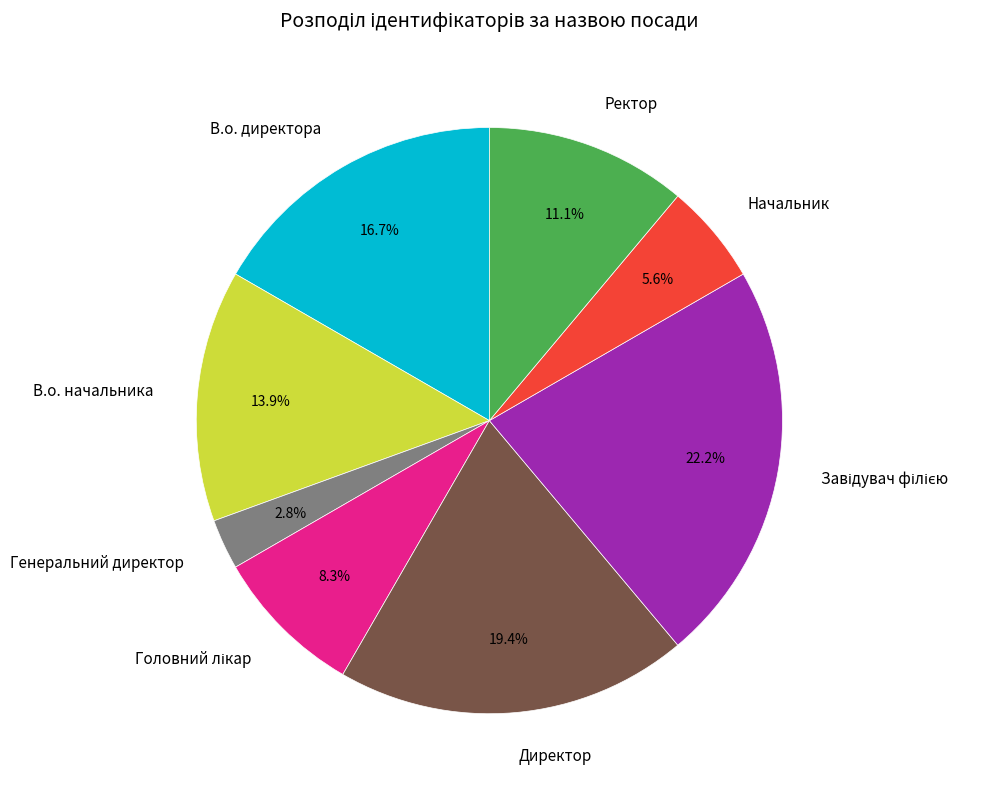

What portion of the pie excludes В.о. директора?

83.3%